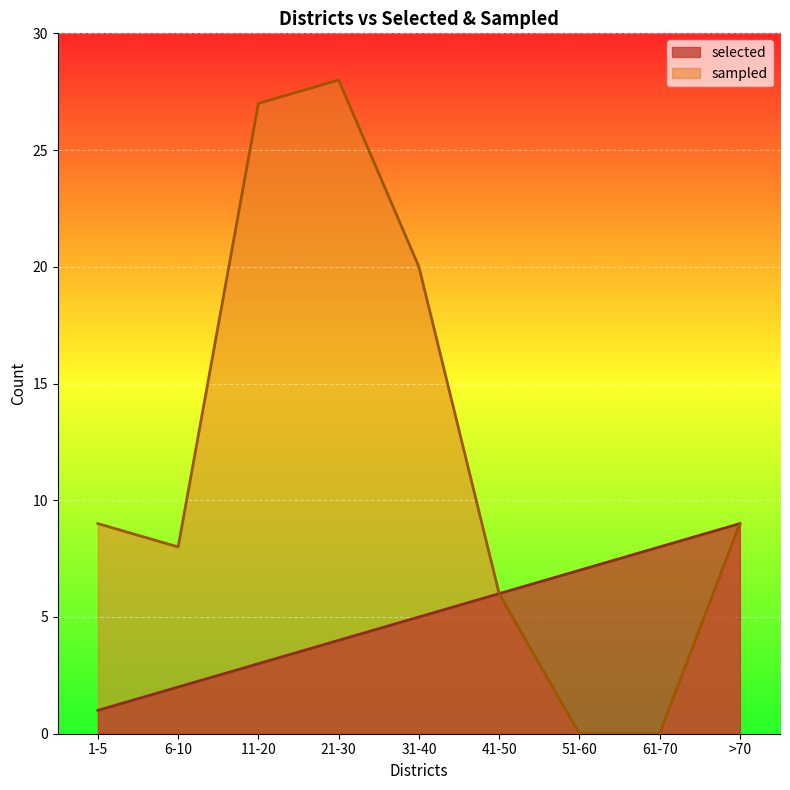

What is the total value across all series at 61-70?

8